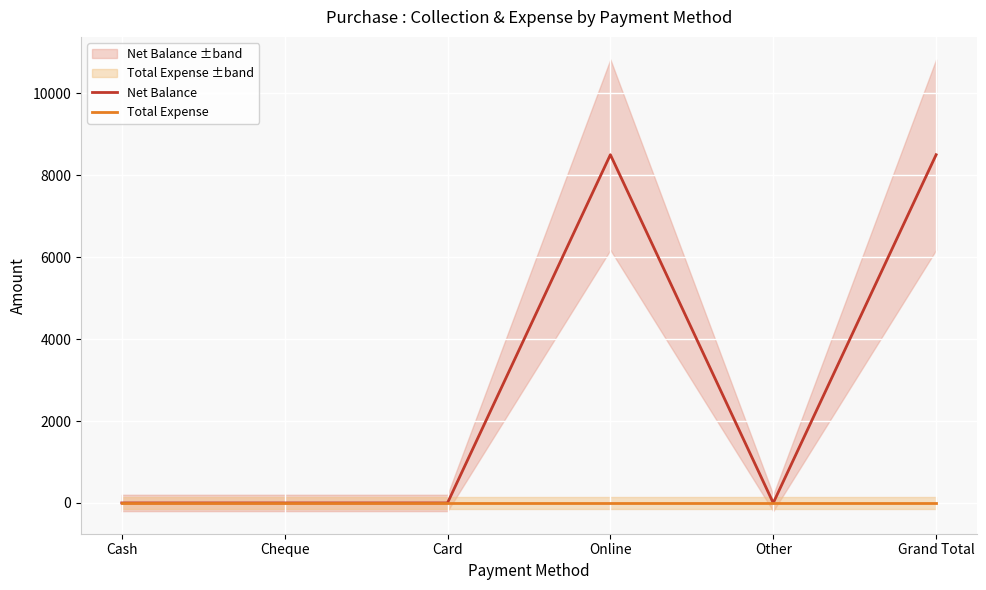

True or false: Total Expense and Net Balance intersect in this chart.

False